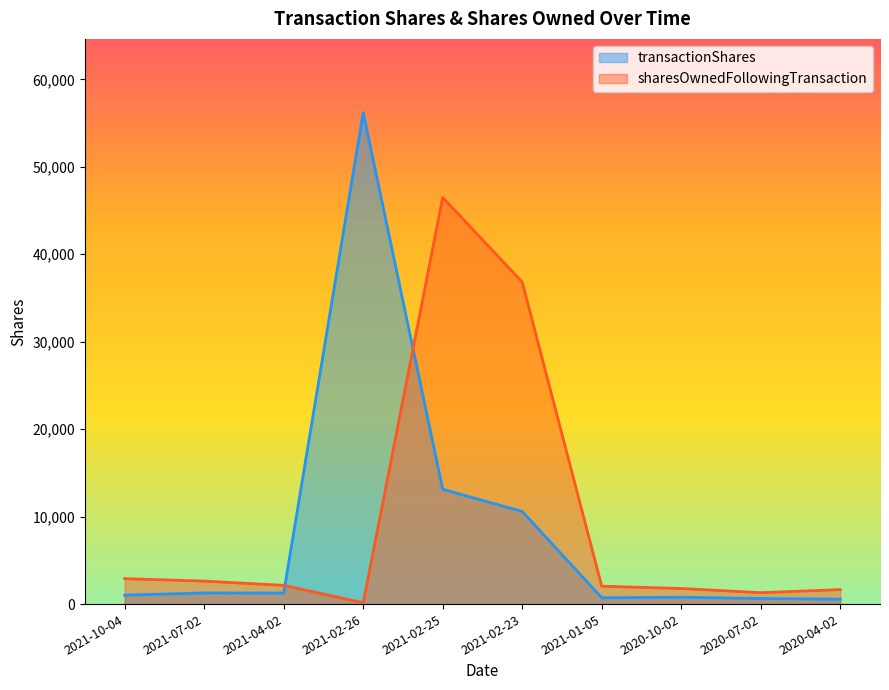

Which series has the largest range (max minus min)?

transactionShares